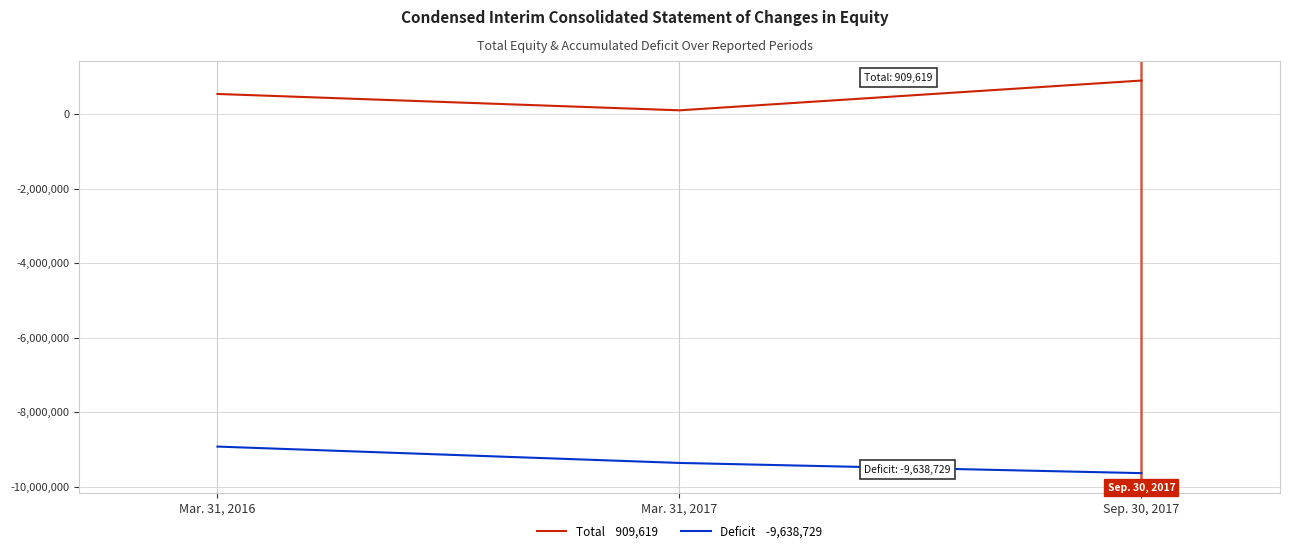

Which label corresponds to the smallest value in the chart?

Sep. 30, 2017